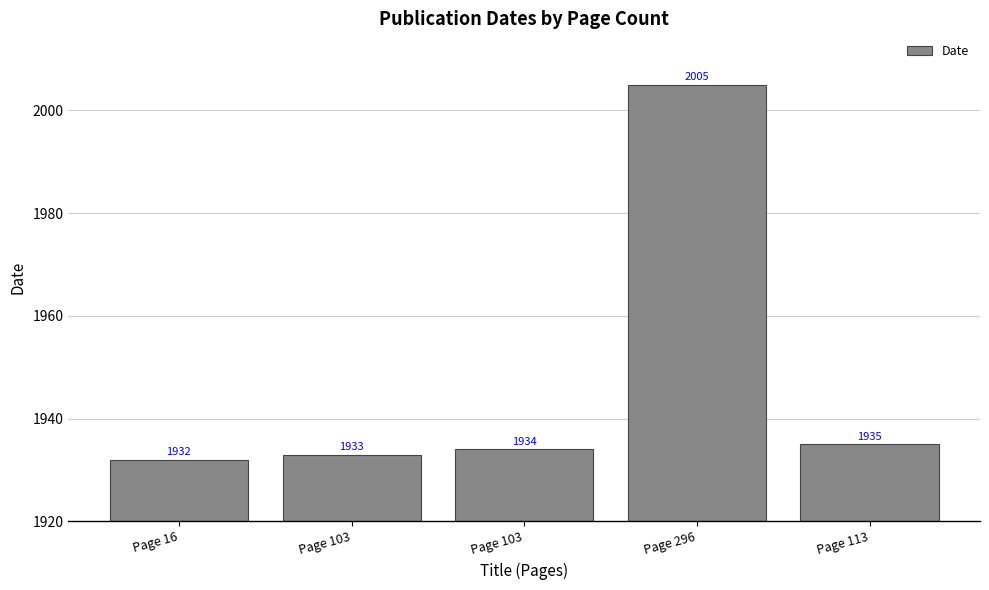

How many bars are there in total?

5